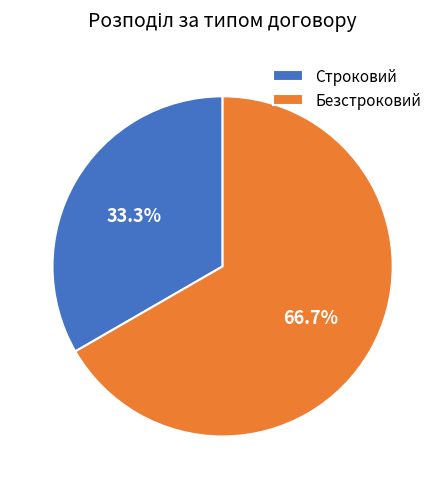

What portion of the pie excludes Строковий?

66.7%